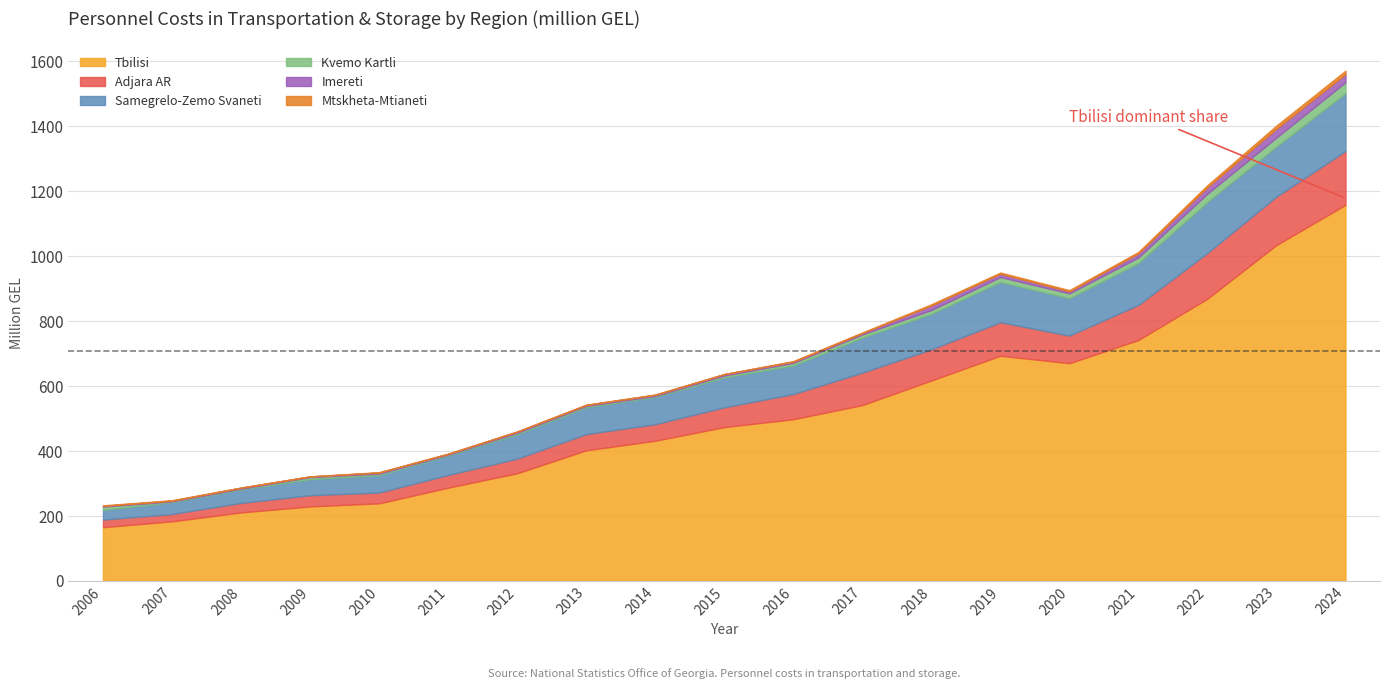

At which category does Imereti reach its first local valley?

2009